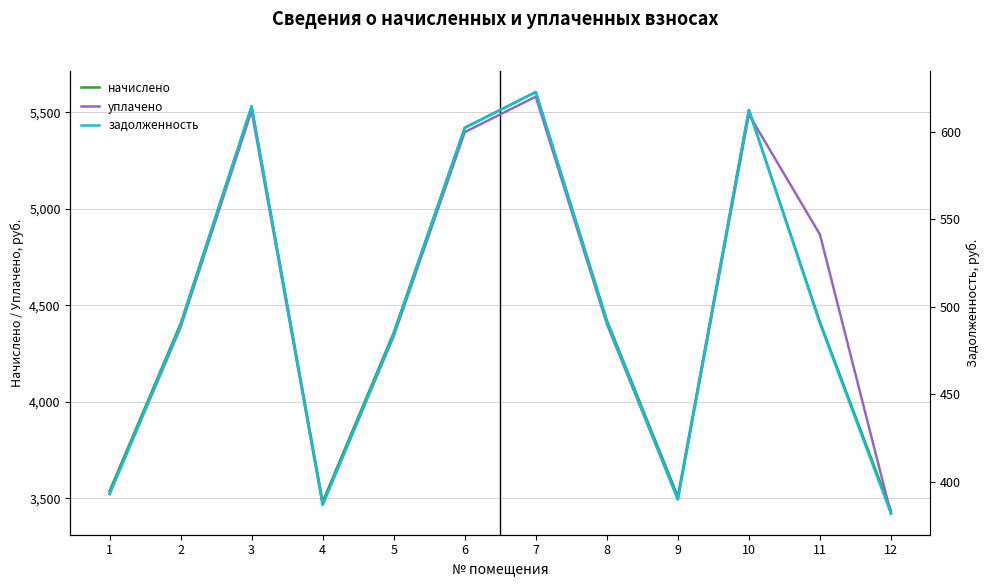

Rank the categories by задолженность value from lowest to highest.

12, 4, 9, 1, 5, 2, 11, 8, 6, 10, 3, 7